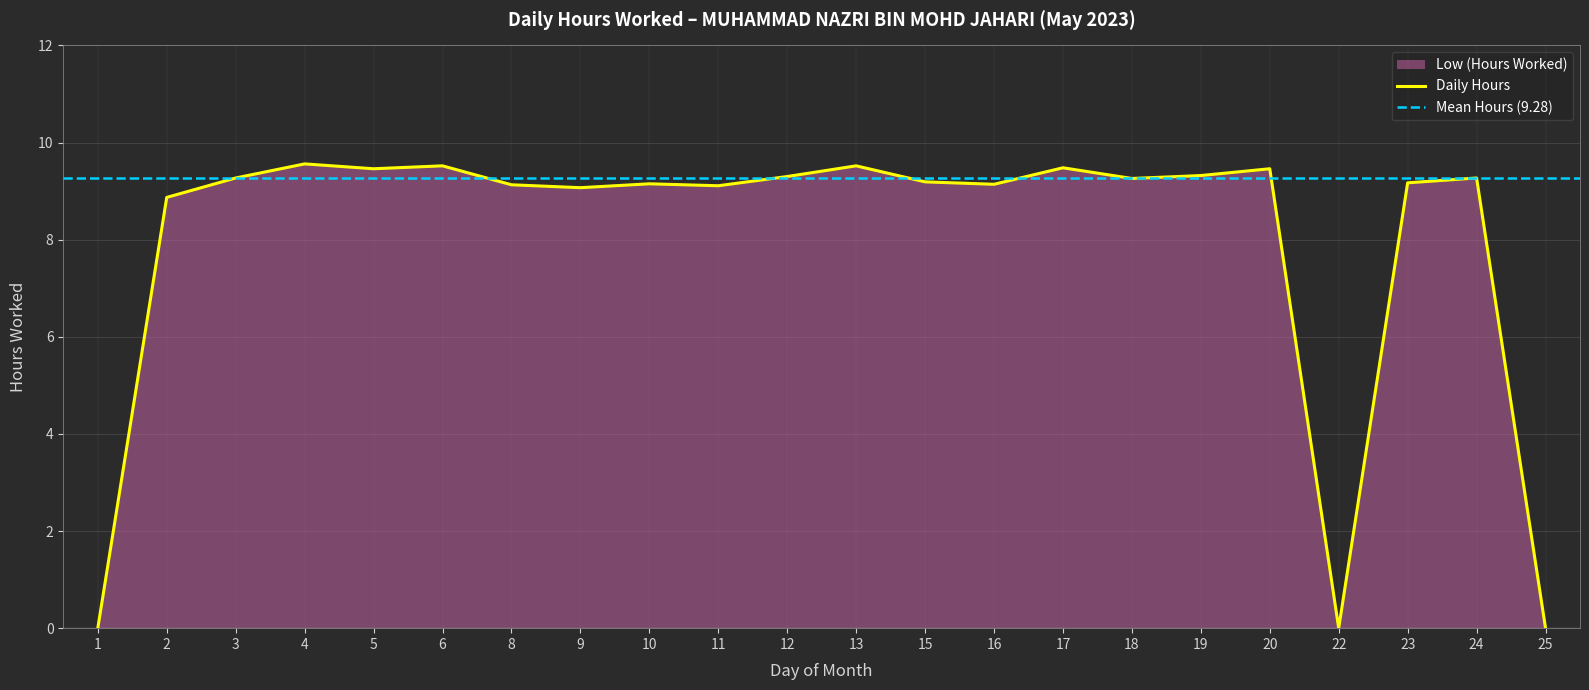

List the labels in order of value, largest first.

4, 6, 13, 17, 5, 20, 19, 12, 3, 24, 18, 15, 23, 10, 16, 8, 11, 9, 2, 1, 22, 25